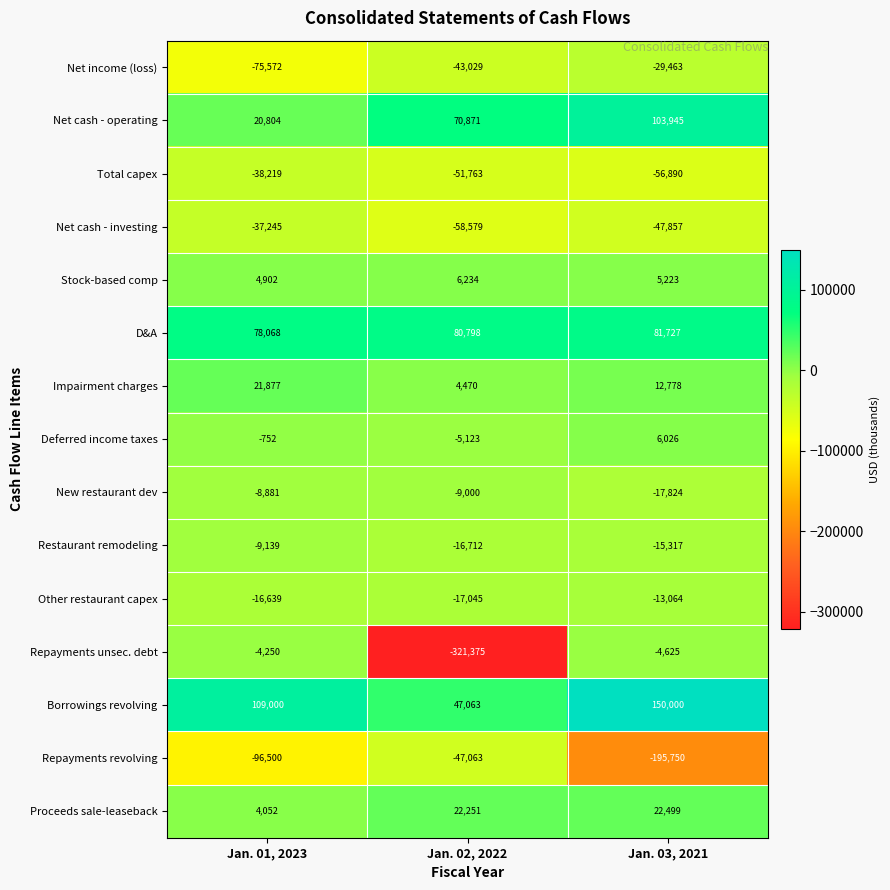

At which category is the sum across all series the highest?

Jan. 03, 2021